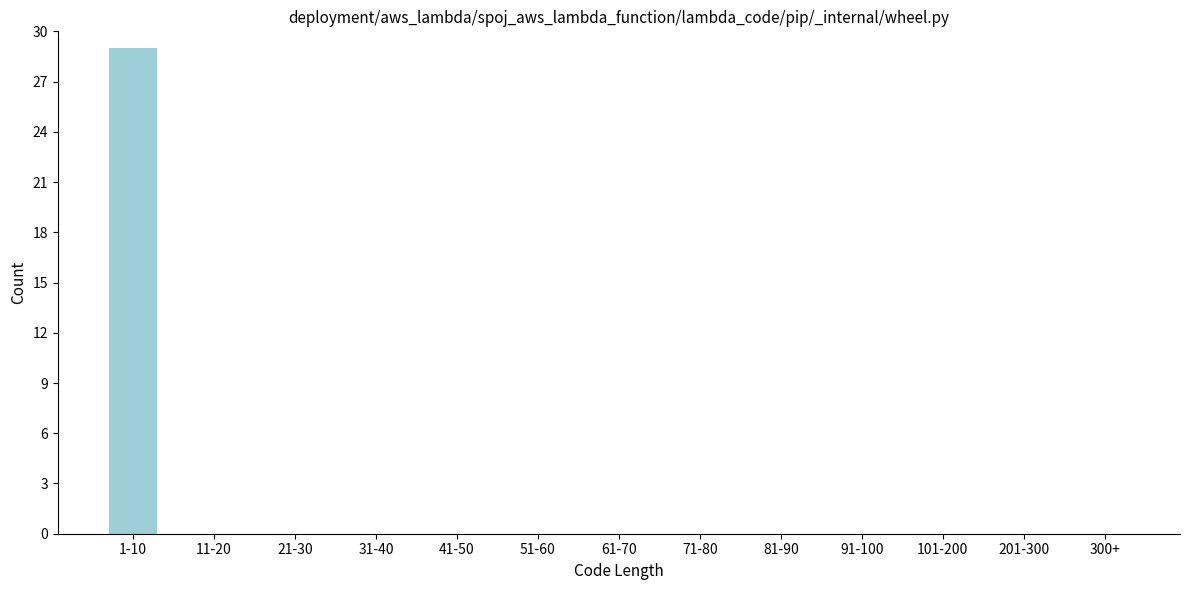

Reading left to right, transcribe all the data shown in this chart.

1-10=29	11-20=0	21-30=0	31-40=0	41-50=0	51-60=0	61-70=0	71-80=0	81-90=0	91-100=0	101-200=0	201-300=0	300+=0